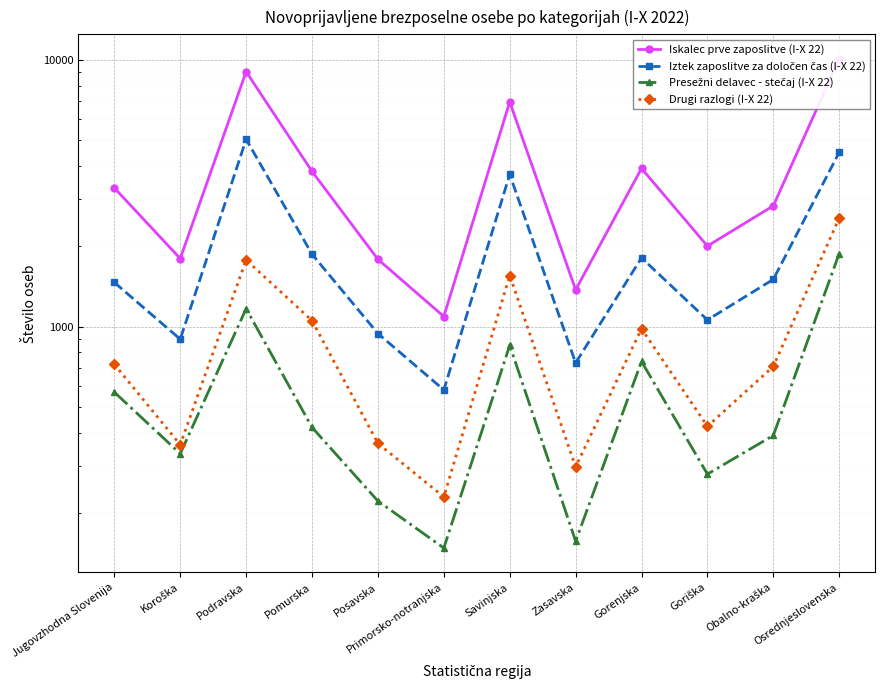

How many values in the Iskalec prve zaposlitve (I-X 22) series are below 3308?

6